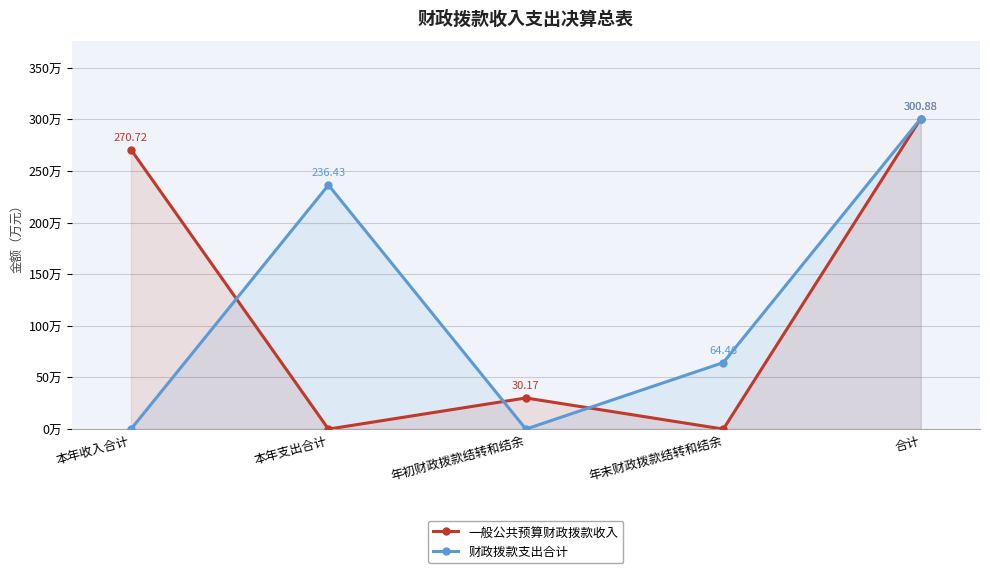

What is the difference between the maximum and second lowest values in the 一般公共预算财政拨款收入 series?

300.9